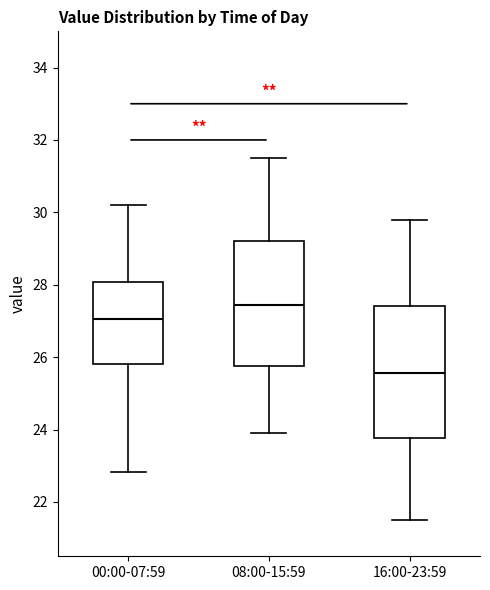

Where is the upper edge of the box for 08:00-15:59 on the y-axis? The values are not printed on the chart, so give them approximately, as read against the axis.

29.2